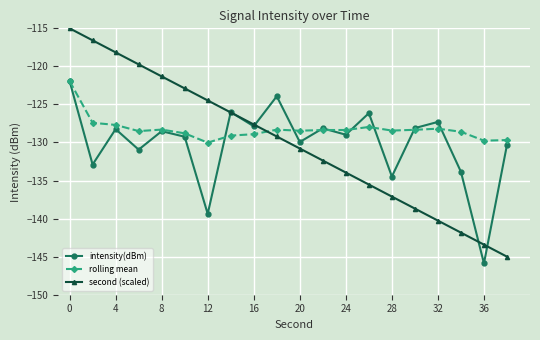

What is the value of the intensity(dBm) point at the 11th from the left?

-129.9